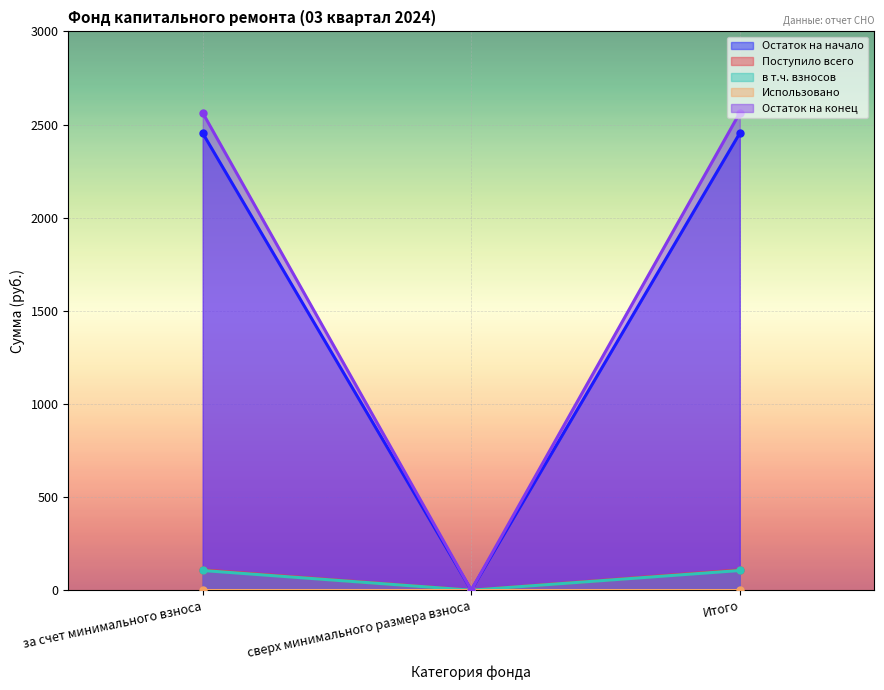

Read the Остаток на начало value at Итого.

2453.4